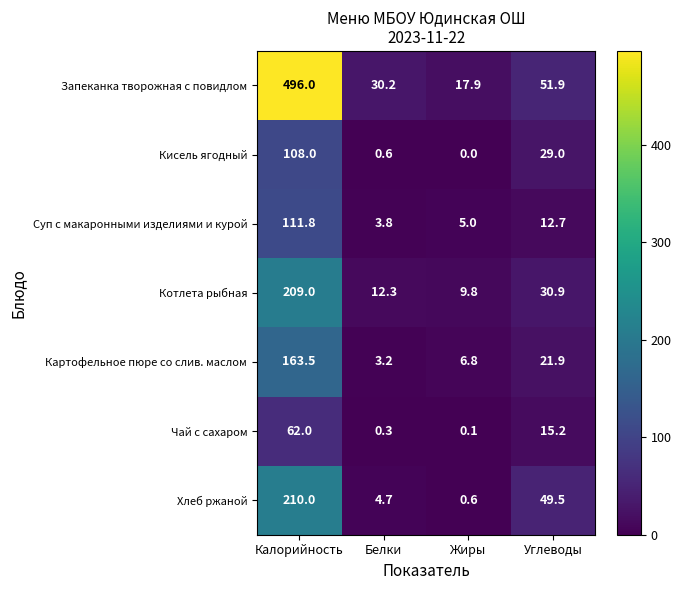

How many data points does each series have?

4